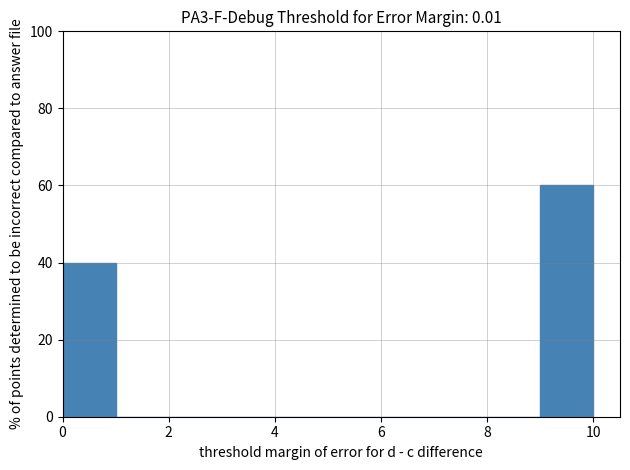

Reading left to right, list every bar in this chart as the range it spans on the x-axis followed by its height. The values are not printed on the chart, so give them approximately, as read against the axis.

0 to 1: 40
1 to 2: 0
2 to 3: 0
3 to 4: 0
4 to 5: 0
5 to 6: 0
6 to 7: 0
7 to 8: 0
8 to 9: 0
9 to 10: 60